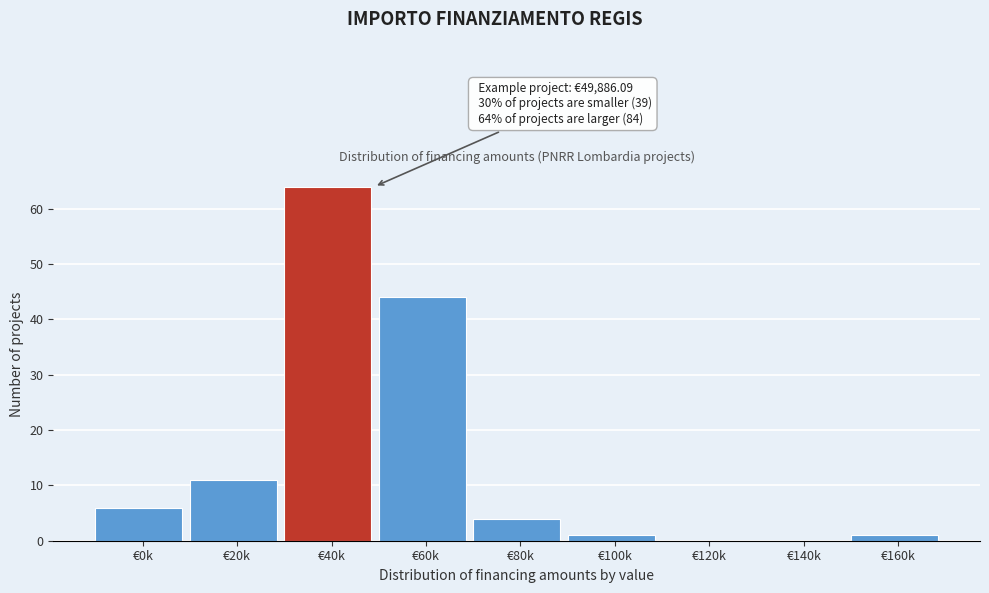

Reading left to right, transcribe all the data shown in this chart.

€0k=6	€20k=11	€40k=64	€60k=44	€80k=4	€100k=1	€120k=0	€140k=0	€160k=1